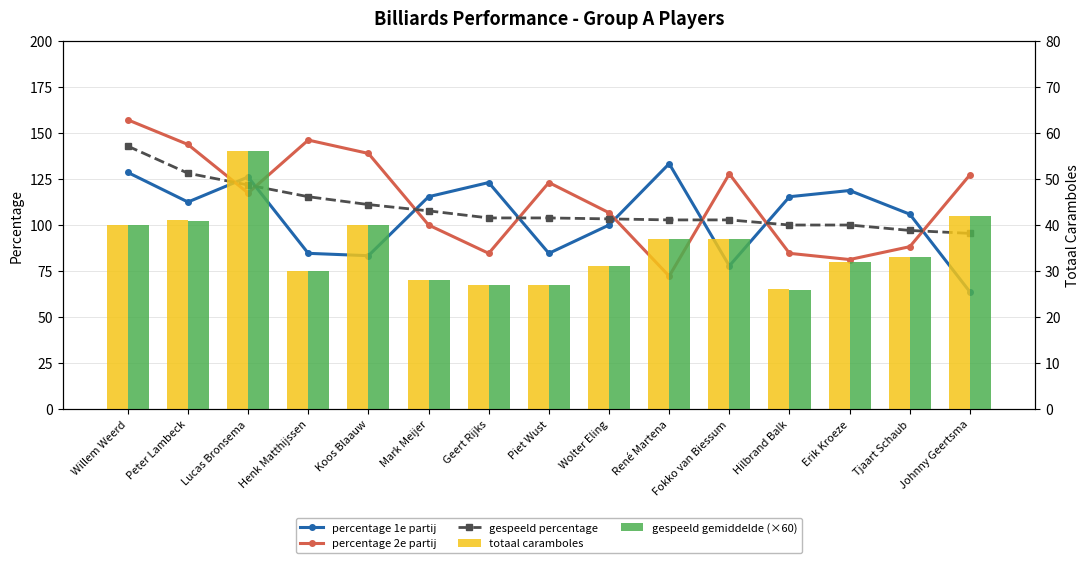

What is the difference between the second highest and second lowest values in the totaal caramboles series?

15.0